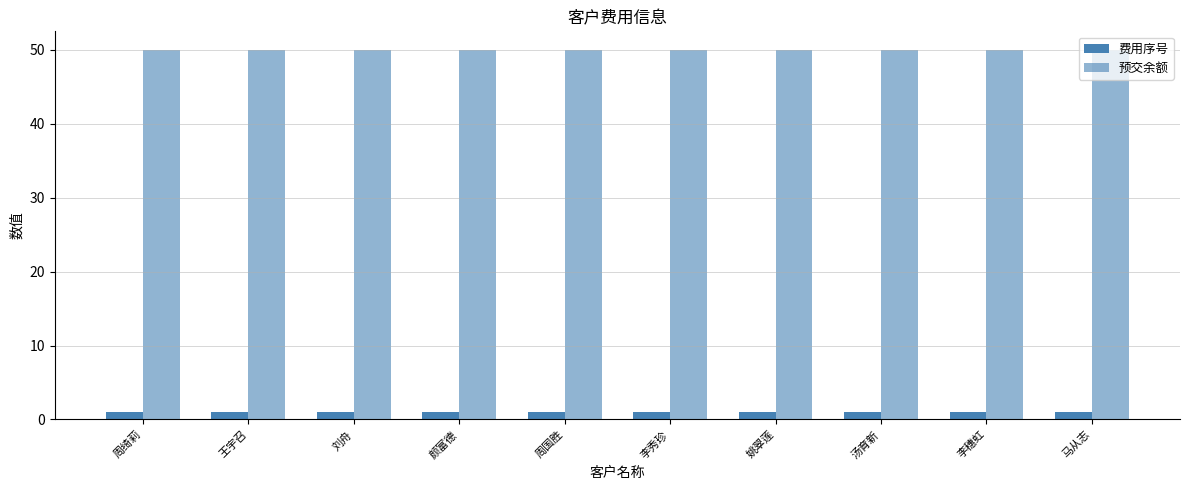

How many series are shown in this chart?

2